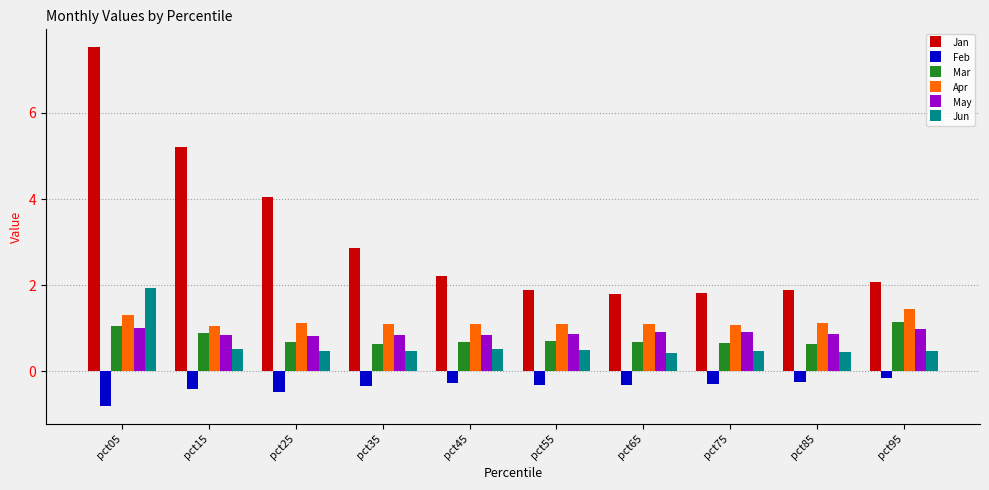

Is it true that Jan equals 0.9 at pct45?

False